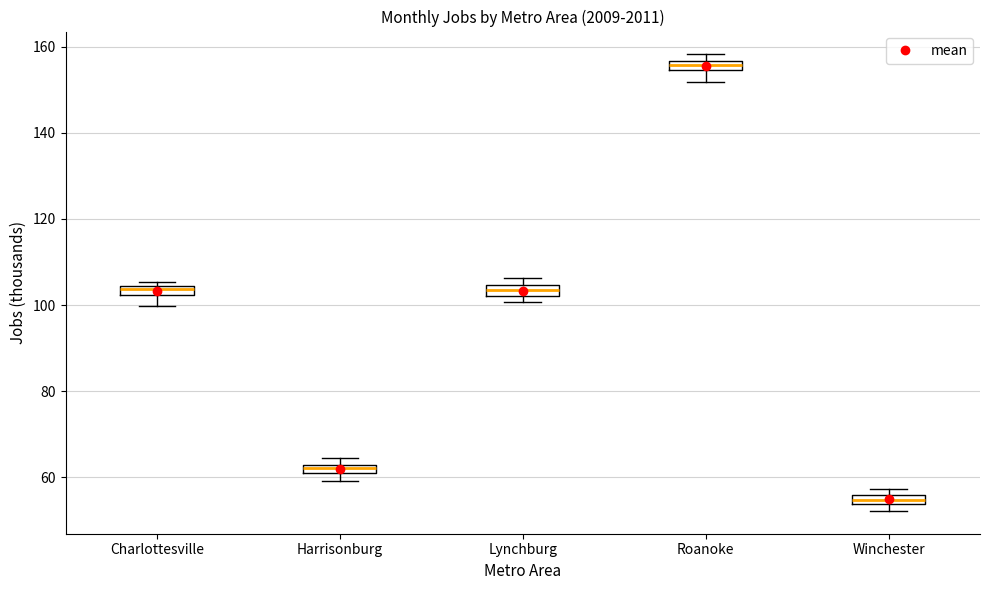

Where is the upper edge of the box for Harrisonburg on the y-axis? The values are not printed on the chart, so give them approximately, as read against the axis.

62